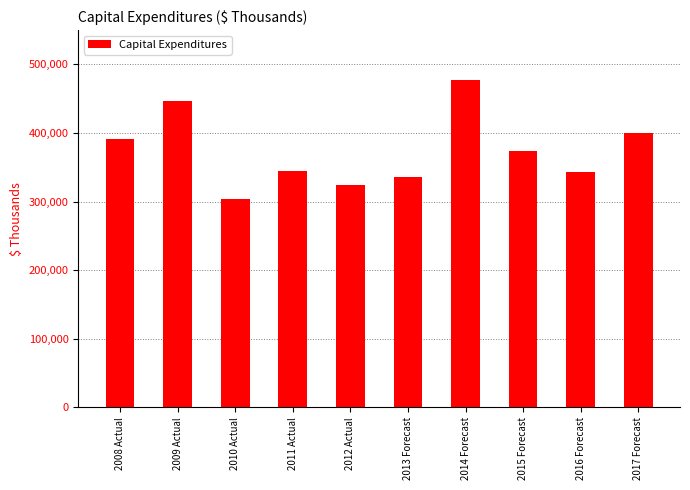

What is the difference between the values at 2015 Forecast and 2014 Forecast?

104270